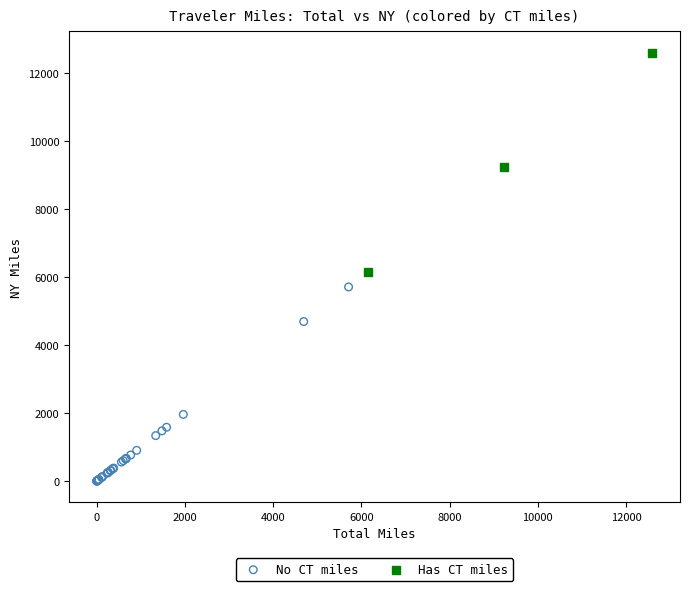

What are all the series names shown in the legend?

No CT miles, Has CT miles